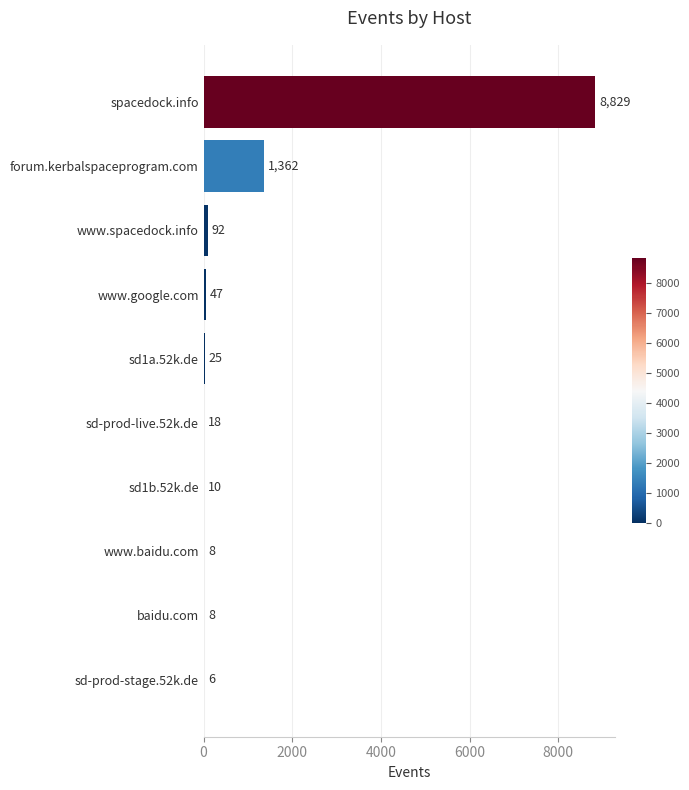

Approximately how many times larger is the value at baidu.com compared to sd-prod-stage.52k.de?

1.3